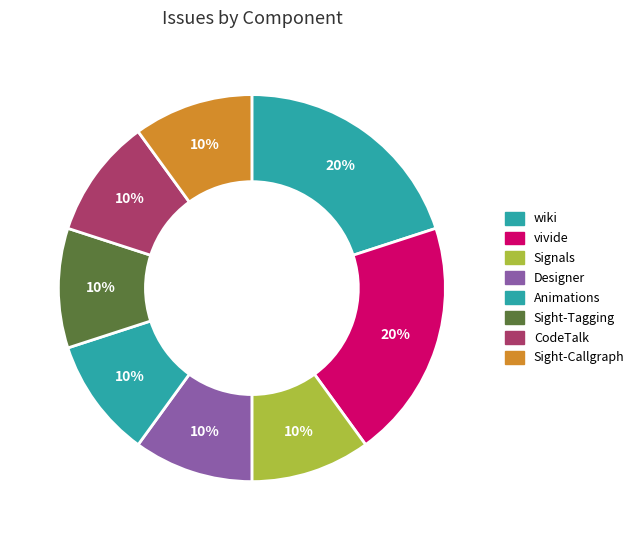

Count the number of slices in the pie.

8